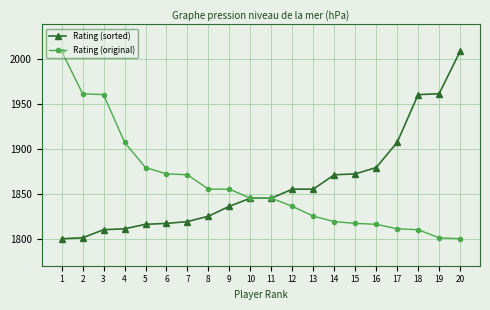

True or false: Rating (original) has a value of 2418 at 19.

False